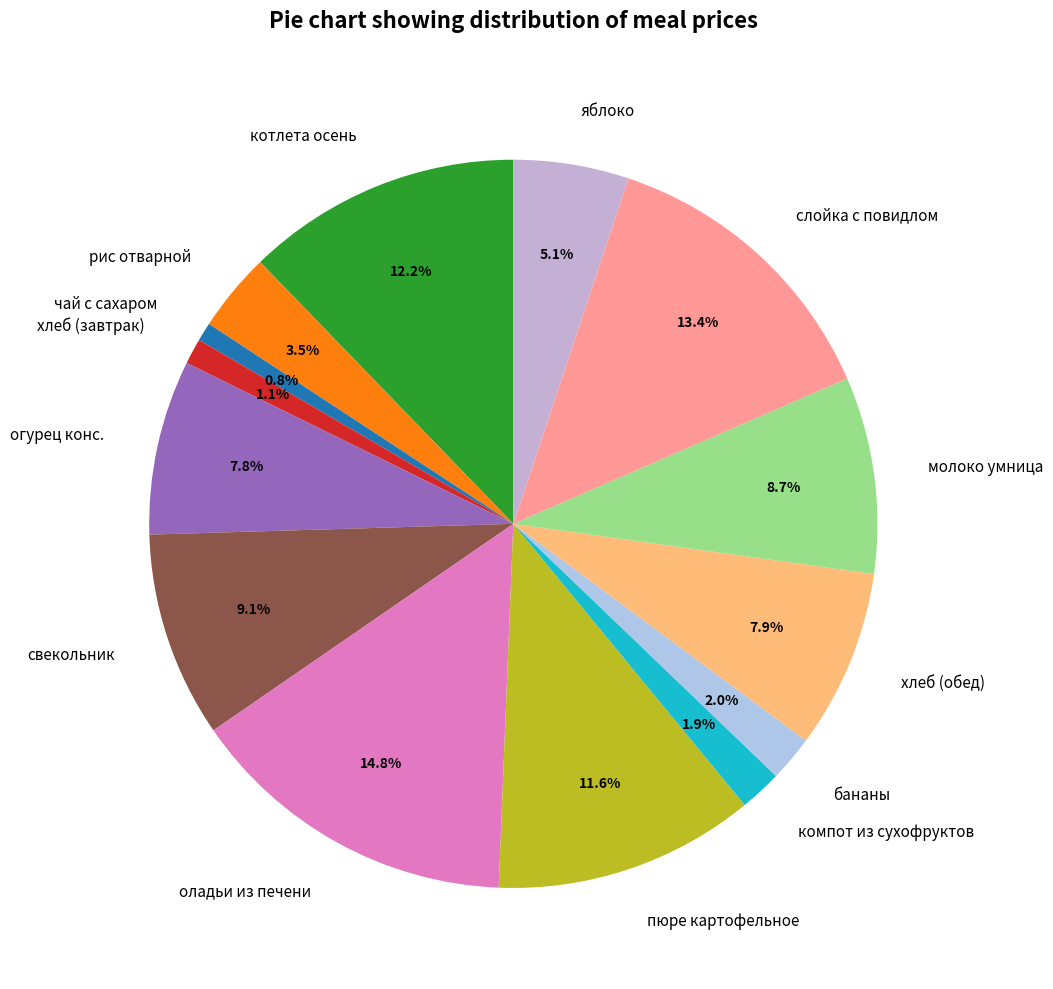

Which slice is the largest?

оладьи из печени